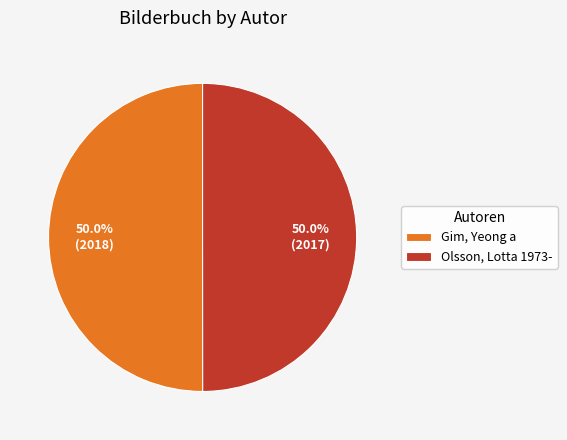

Count the number of slices in the pie.

2